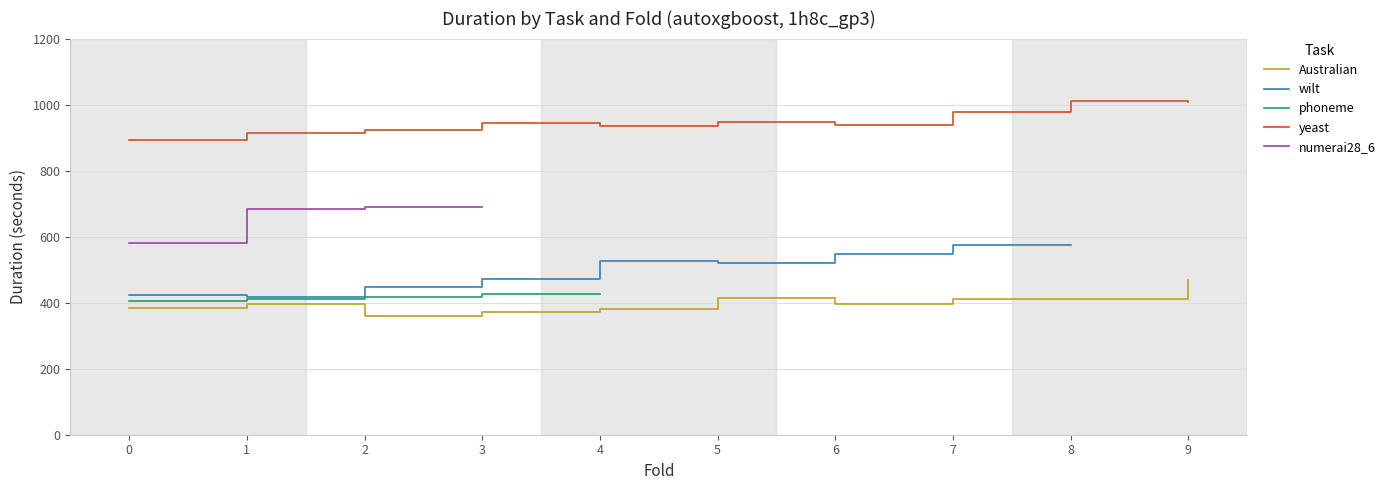

At which category is the sum across all series the highest?

2